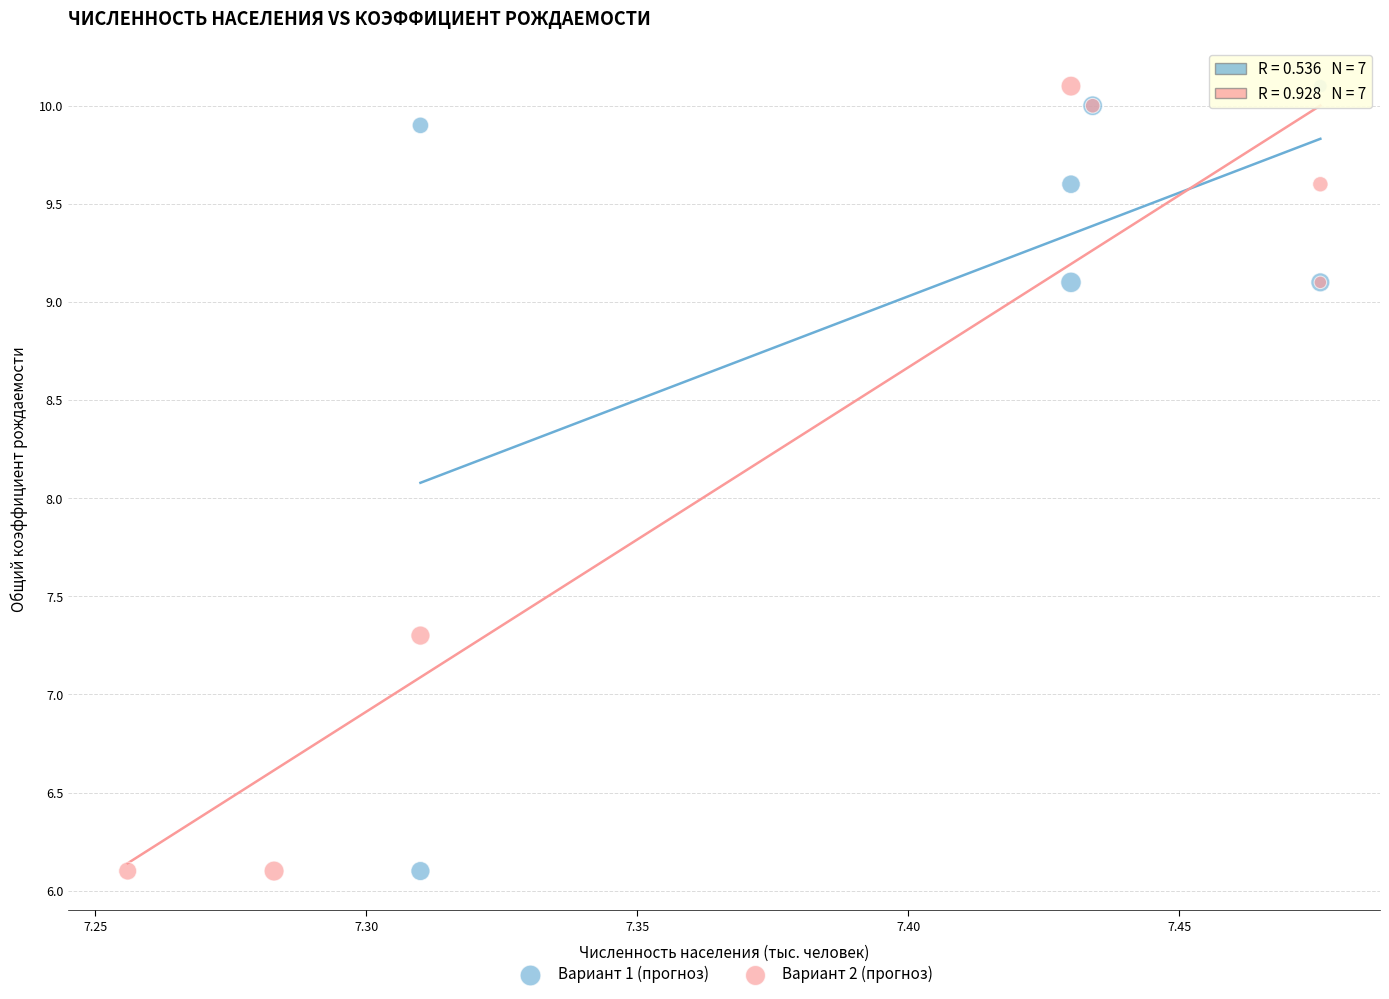

What are all the series names shown in the legend?

Вариант 1 (прогноз), Вариант 2 (прогноз)